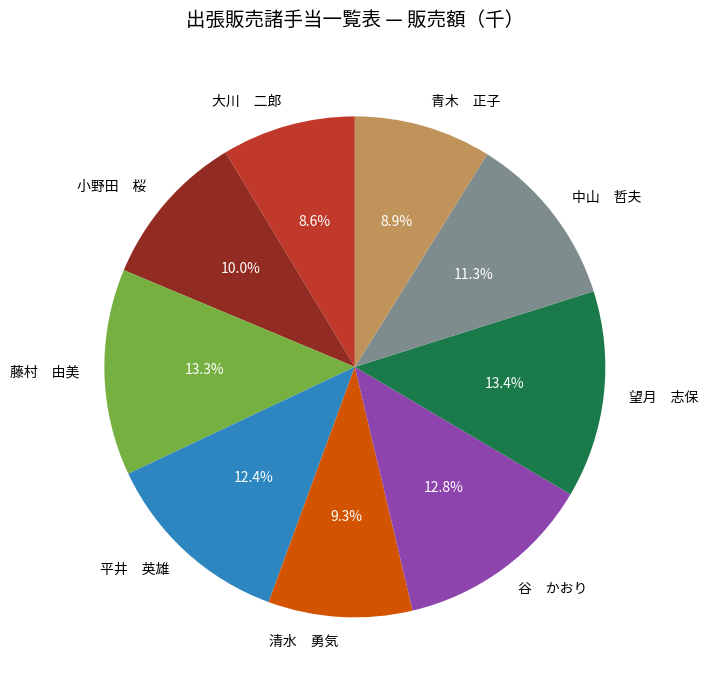

What is the ratio of the value at 平井 英雄 to the value at 小野田 桜?

1.2